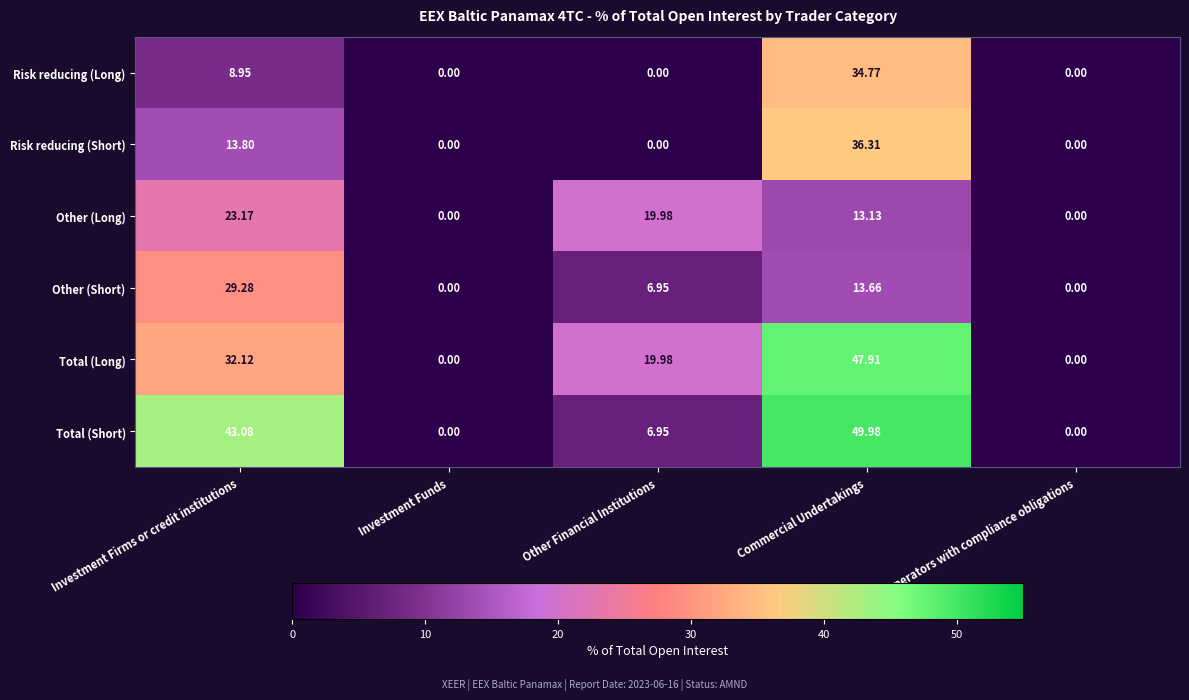

Where is Risk reducing (Short) nearest to the value 18?

Investment Firms or credit institutions